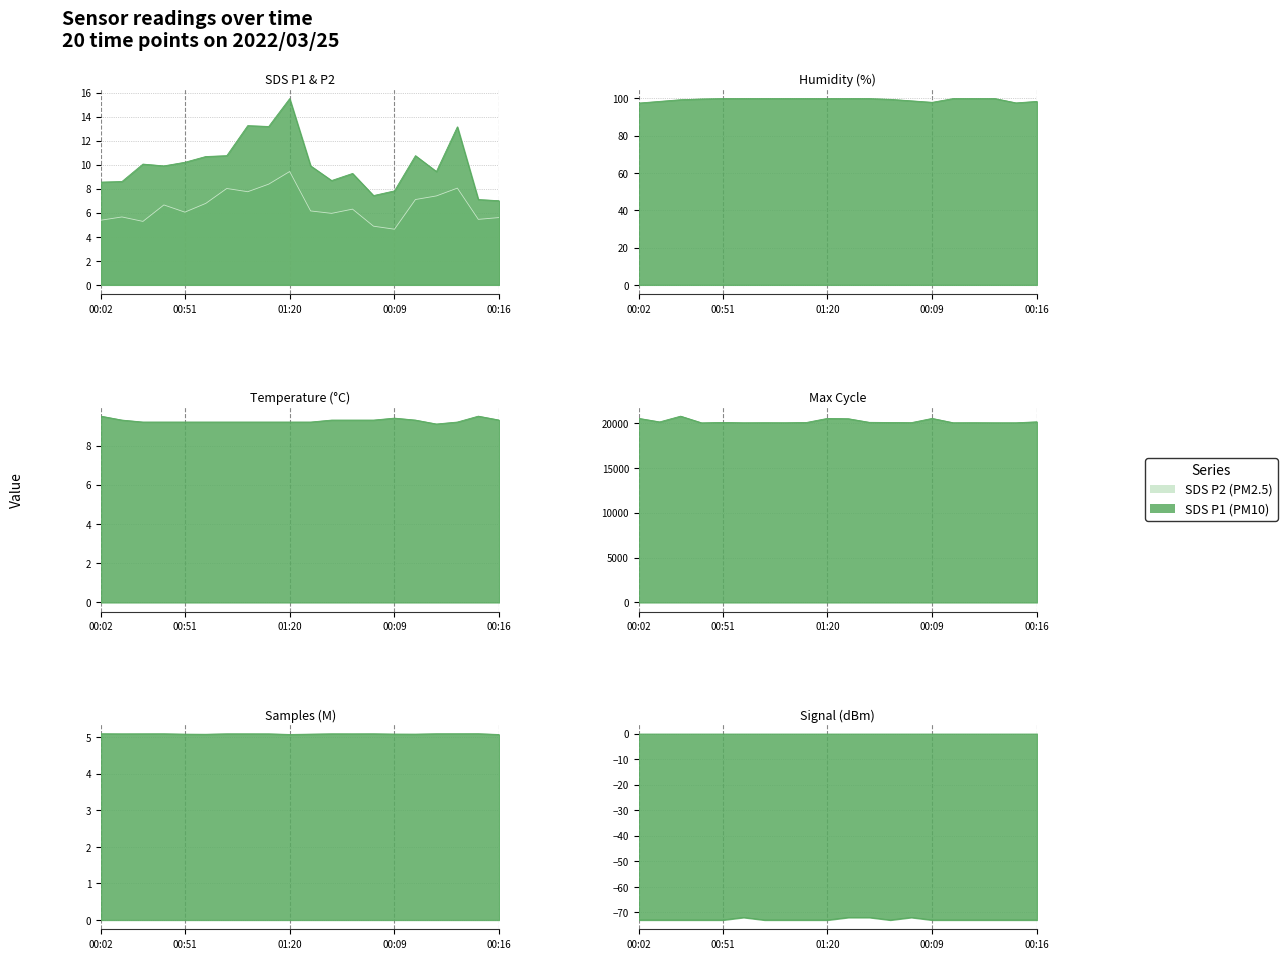

Reading right to left, what are all the values shown in this chart?

SDS_P1: 7.0	7.1	13.2	9.4	10.8	7.8	7.4	9.3	8.7	9.9	15.5	13.2	13.2	10.8	10.7	10.2	9.9	10.1	8.6	8.6
SDS_P2: 5.6	5.5	8.1	7.4	7.1	4.6	4.9	6.3	6.0	6.2	9.4	8.4	7.8	8.0	6.8	6.0	6.7	5.3	5.7	5.4